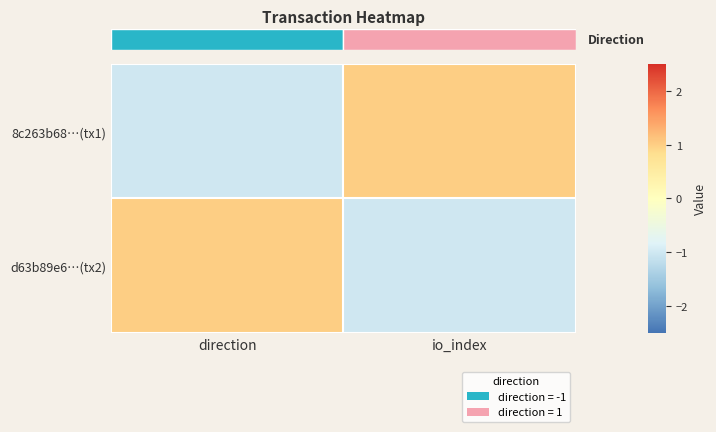

Is it true that 8c263b68…(tx1) equals -2 at direction?

False